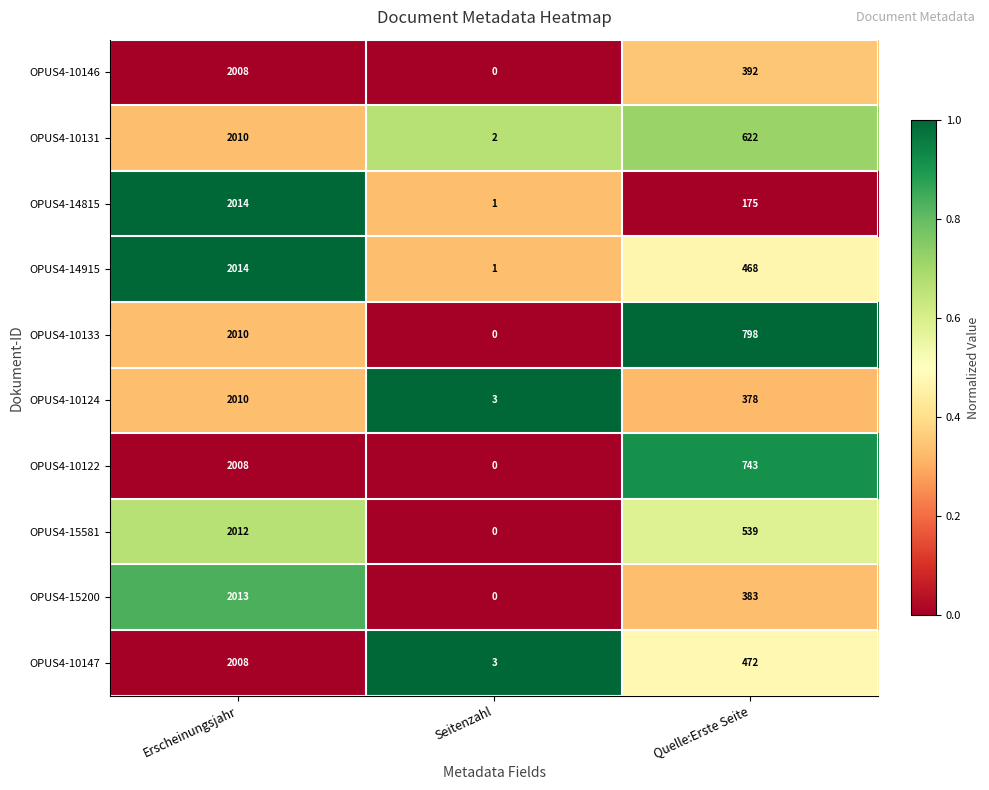

At which category does the chart reach its peak across all series?

Erscheinungsjahr